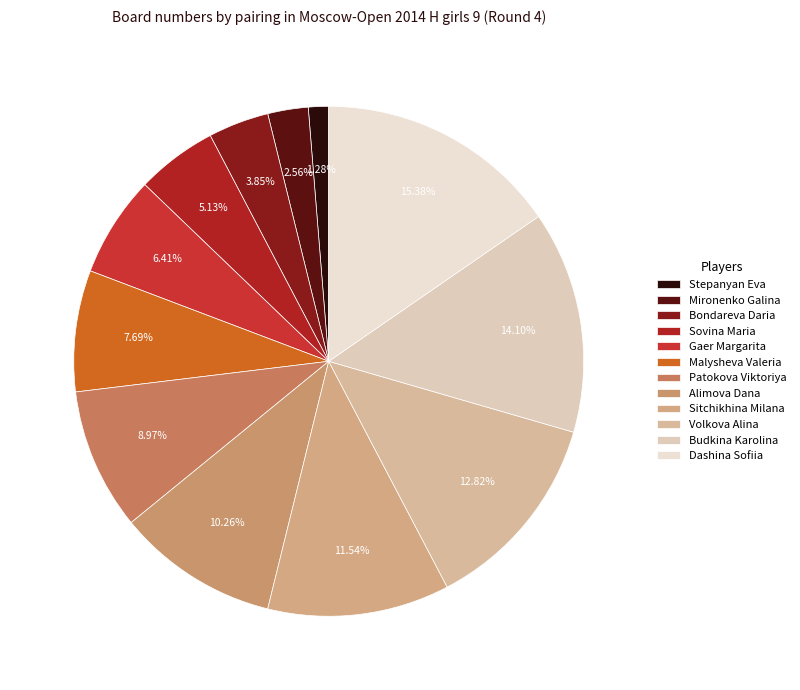

Which slice is the largest?

Dashina Sofiia